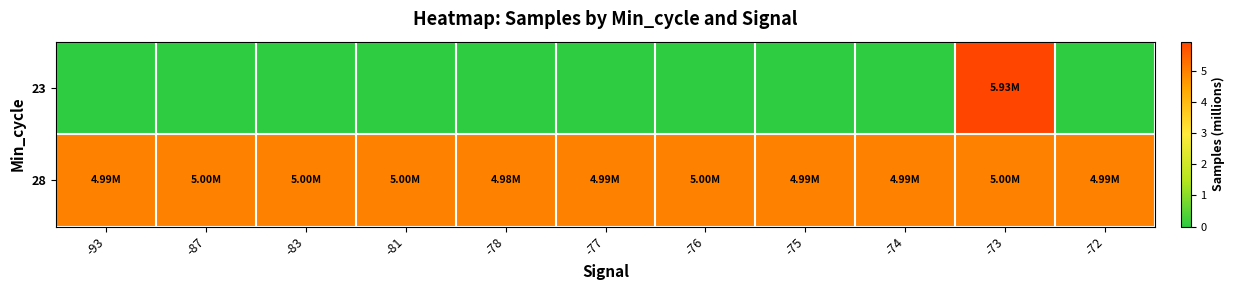

Reading left to right, extract all data points from this chart.

23: -93=0.0	-87=0.0	-83=0.0	-81=0.0	-78=0.0	-77=0.0	-76=0.0	-75=0.0	-74=0.0	-73=5.9	-72=0.0
28: -93=5.0	-87=5.0	-83=5.0	-81=5.0	-78=5.0	-77=5.0	-76=5.0	-75=5.0	-74=5.0	-73=5.0	-72=5.0